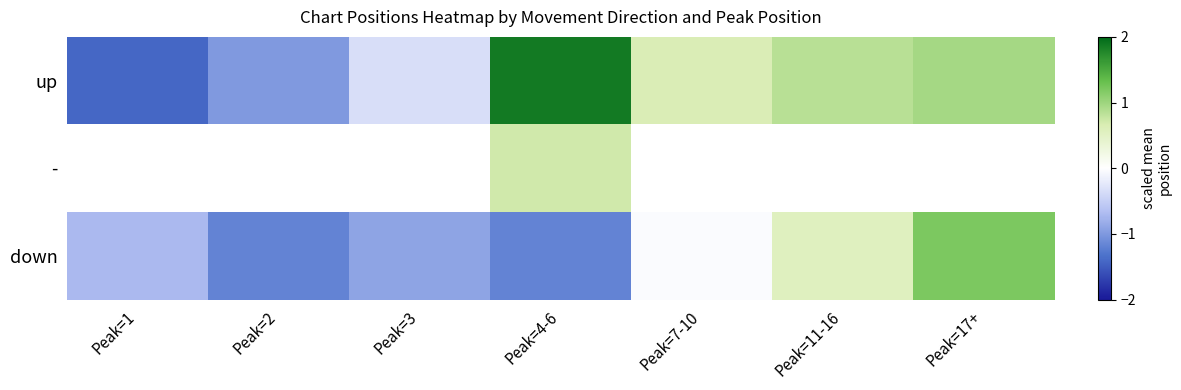

At which category does the chart reach its minimum across all series?

Peak=1